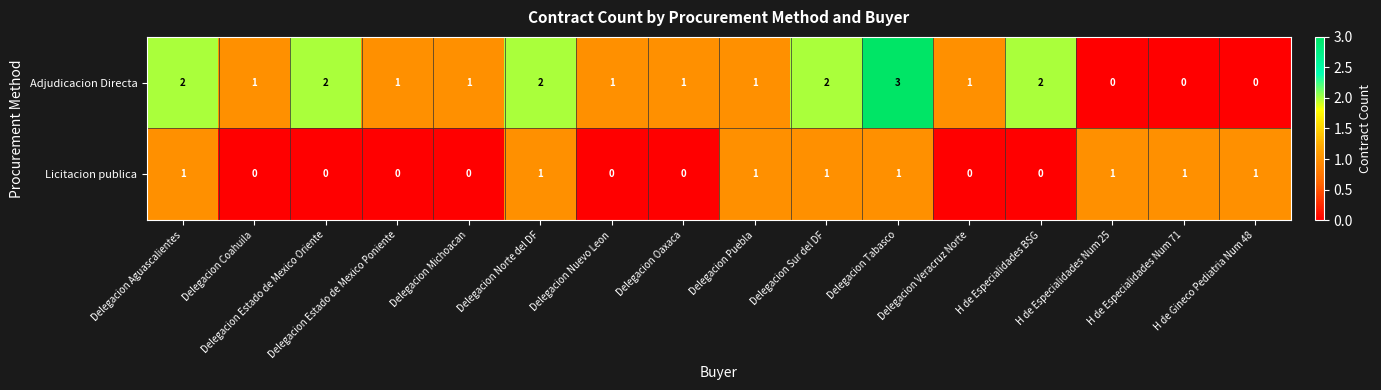

Which series has the largest total across all categories?

Adjudicacion Directa